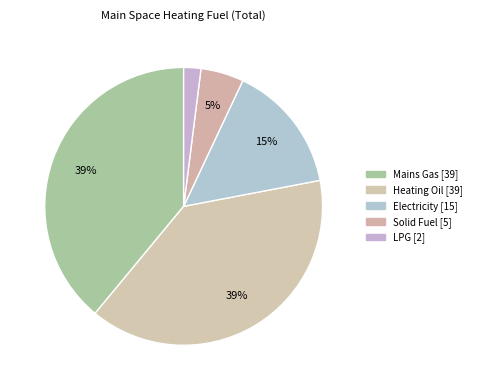

Count the number of slices in the pie.

5